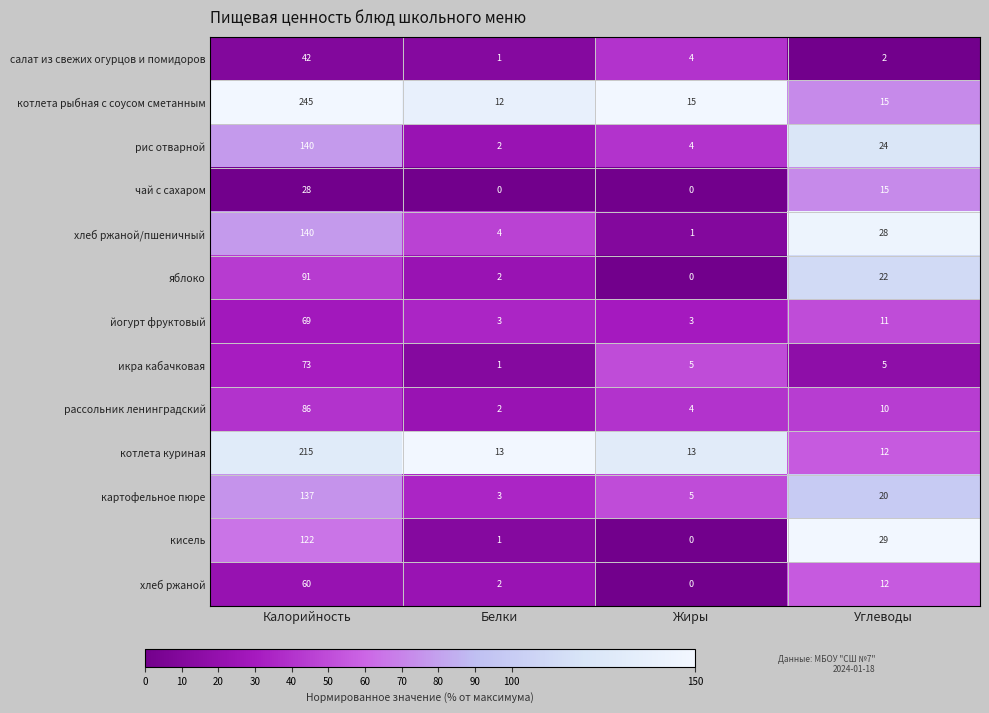

What is the difference between the highest and lowest values at Углеводы?

27